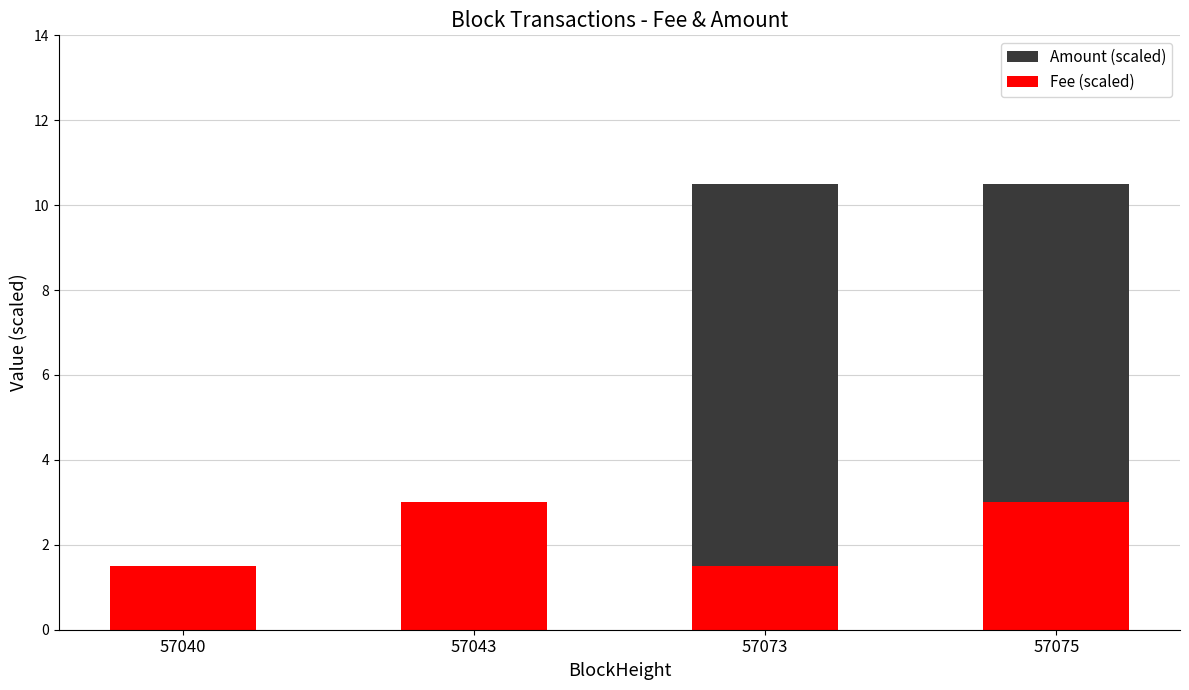

Where is Amount (scaled) nearest to the value 5?

57040